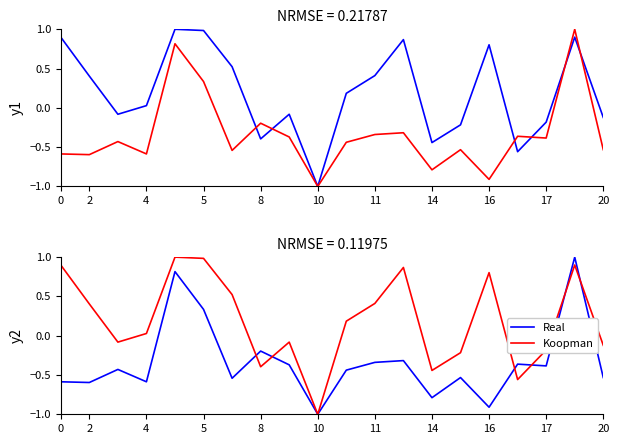

Does the chart have visible grid lines?

No